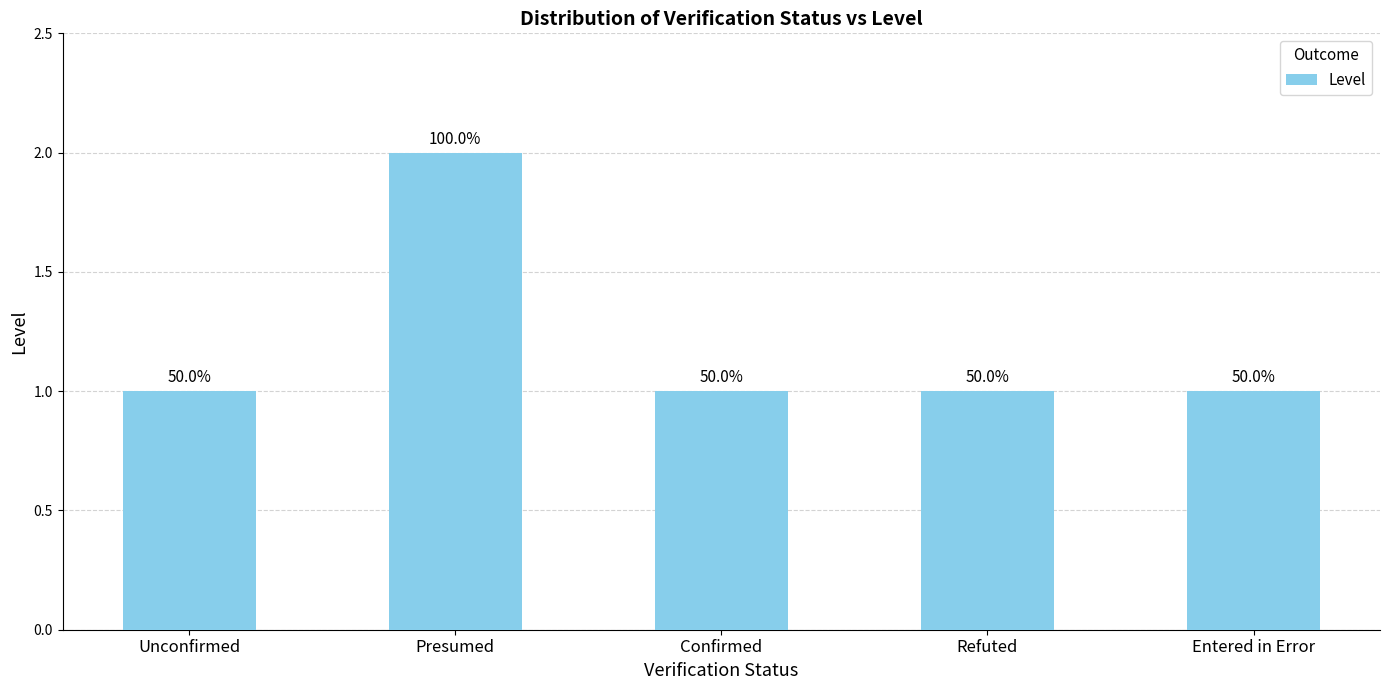

Rank the categories by value from lowest to highest.

Unconfirmed, Confirmed, Refuted, Entered in Error, Presumed